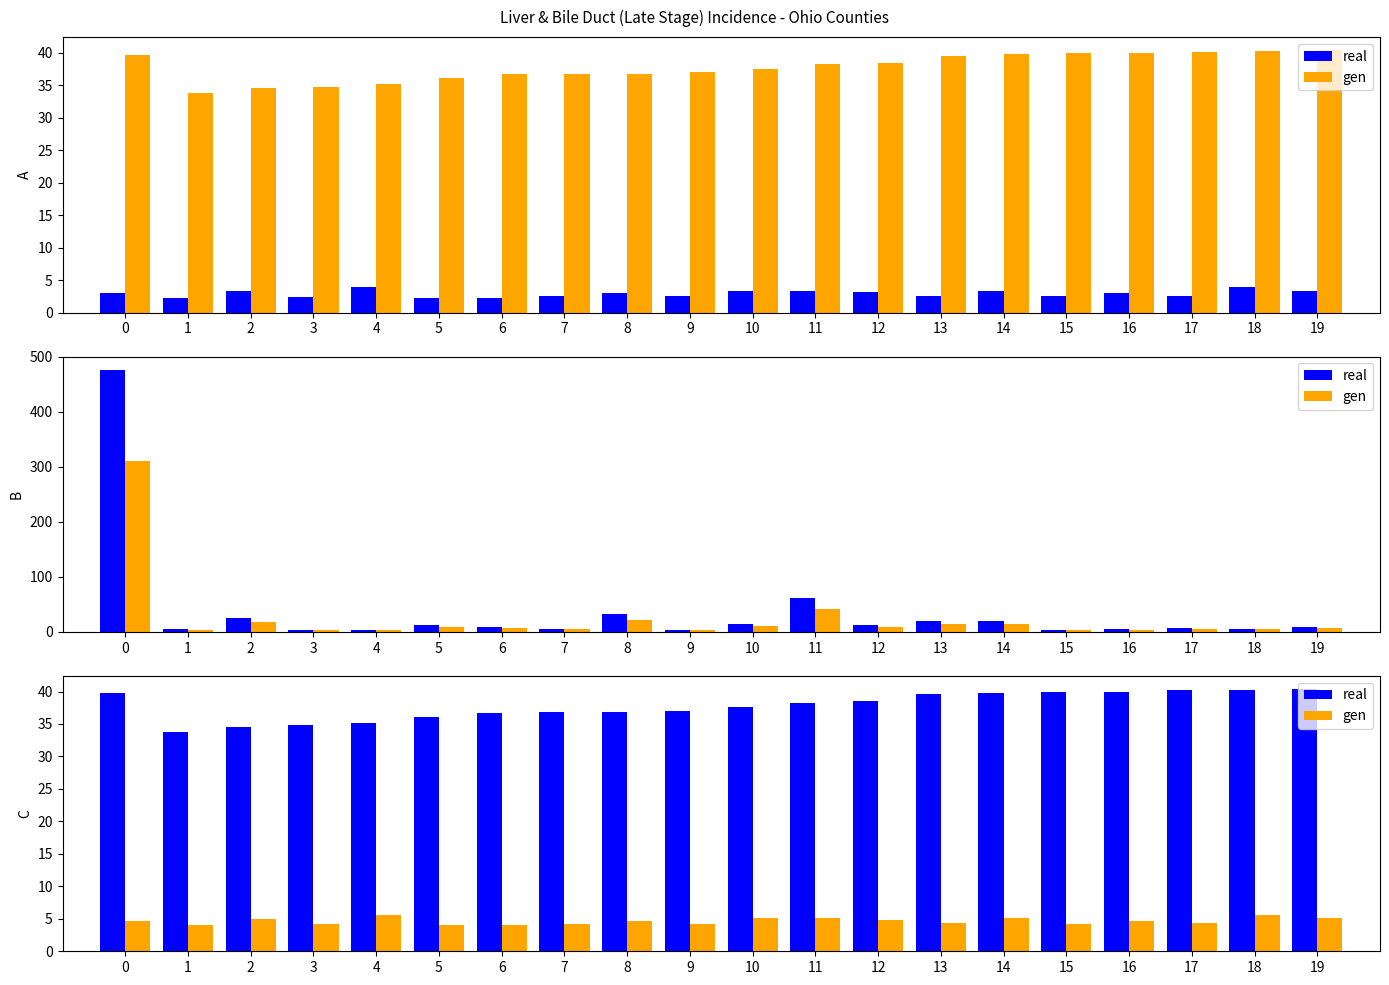

Is it true that real equals 63.7 at 16?

False